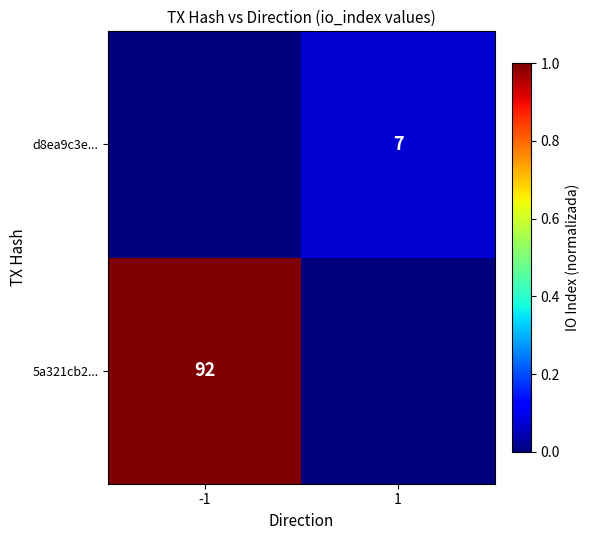

How many categories are shown in the chart?

2